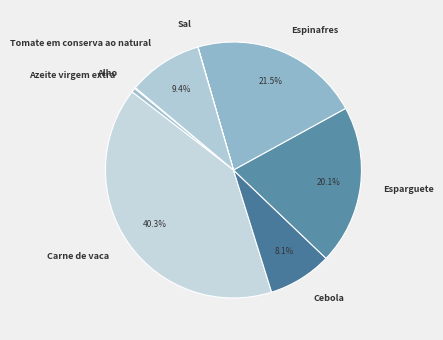

What percentage is the Carne de vaca slice, to the nearest percent?

40%